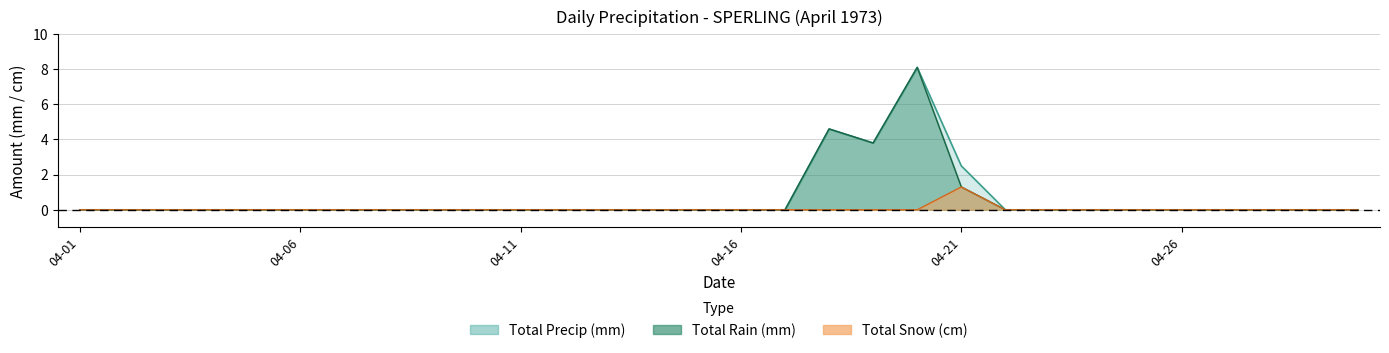

What is the sum of all Total Snow (cm) values?

1.3